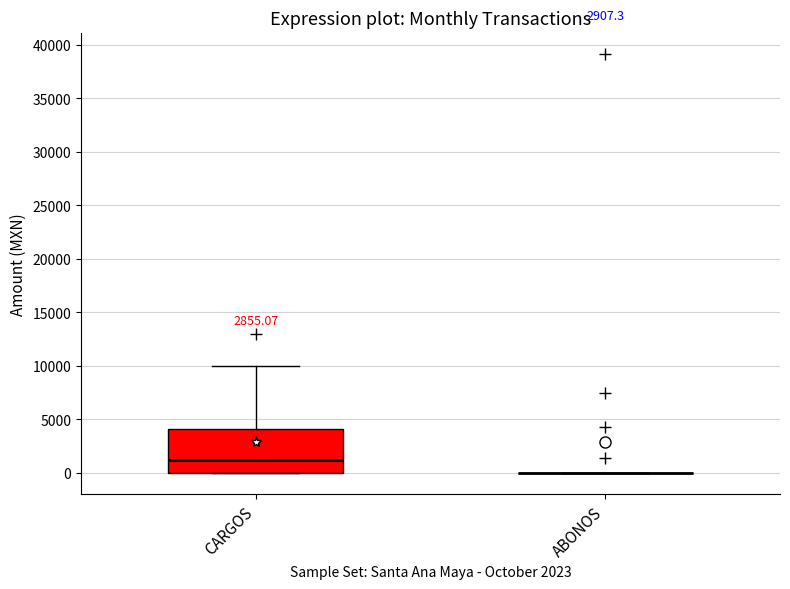

Which box is the tallest, from its lower edge to its upper edge?

CARGOS